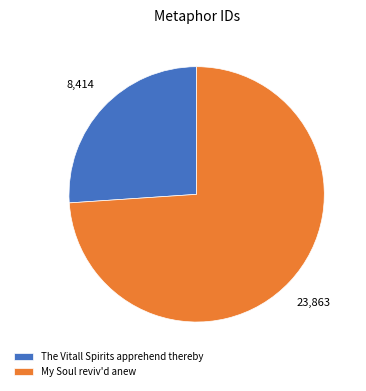

Approximately how many times larger is the value at My Soul reviv'd anew compared to The Vitall Spirits apprehend thereby?

2.8